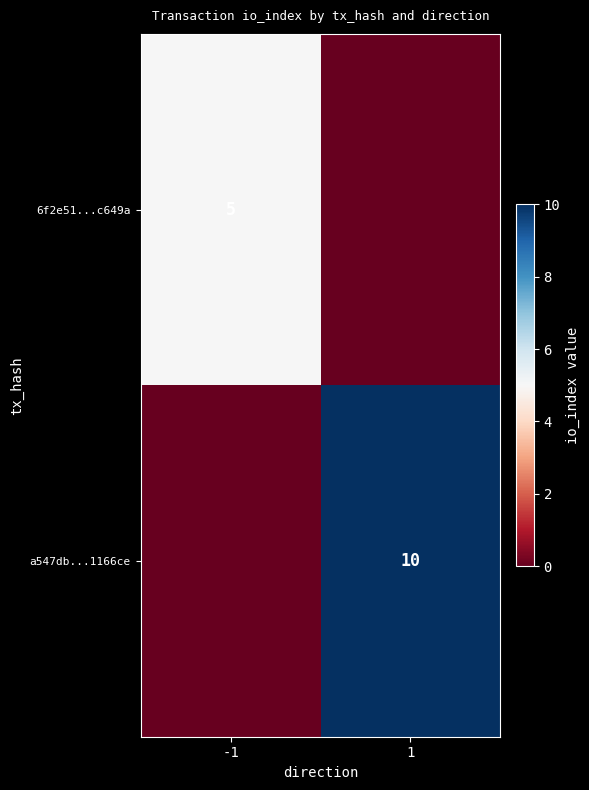

True or false: 6f2e51...c649a has a value of 5 at -1.

True